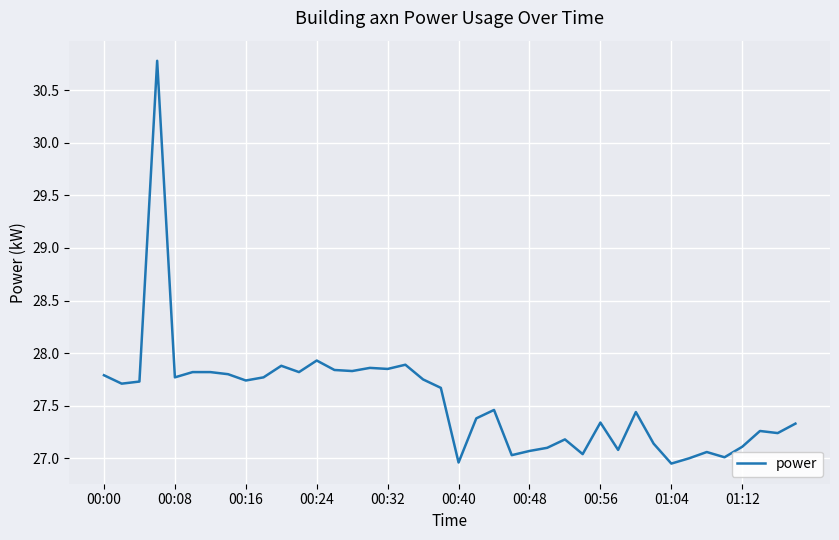

What is the greatest value displayed?

30.8